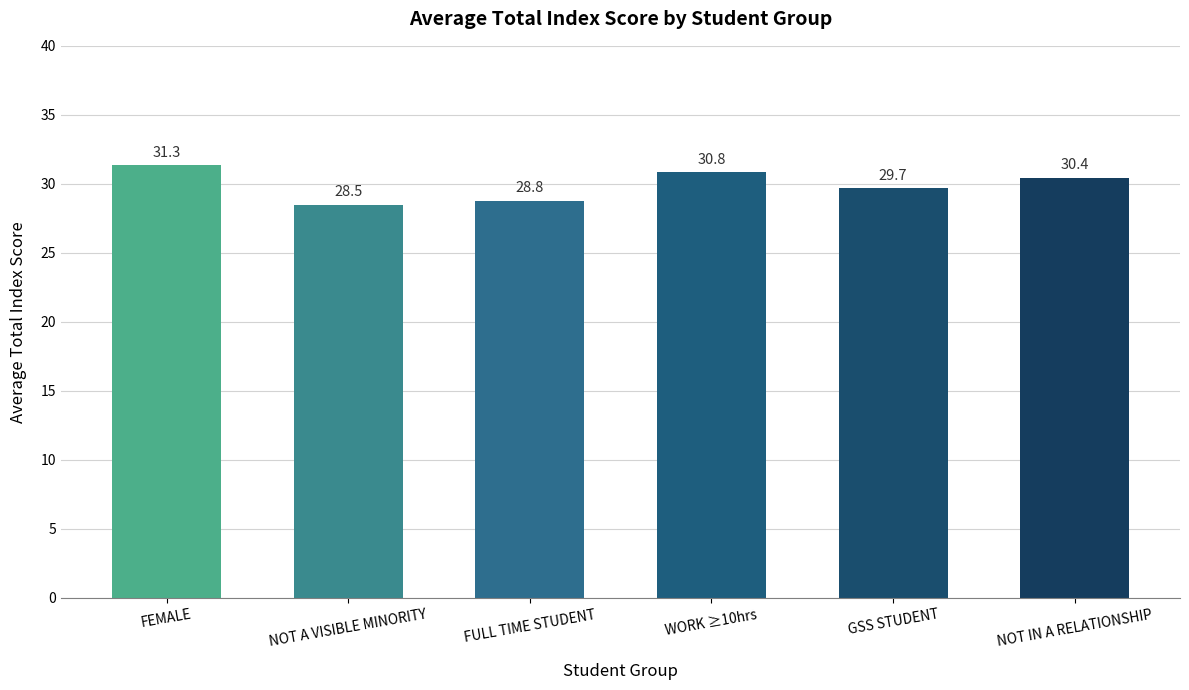

Which has a higher value, NOT A VISIBLE MINORITY or NOT IN A RELATIONSHIP?

NOT IN A RELATIONSHIP